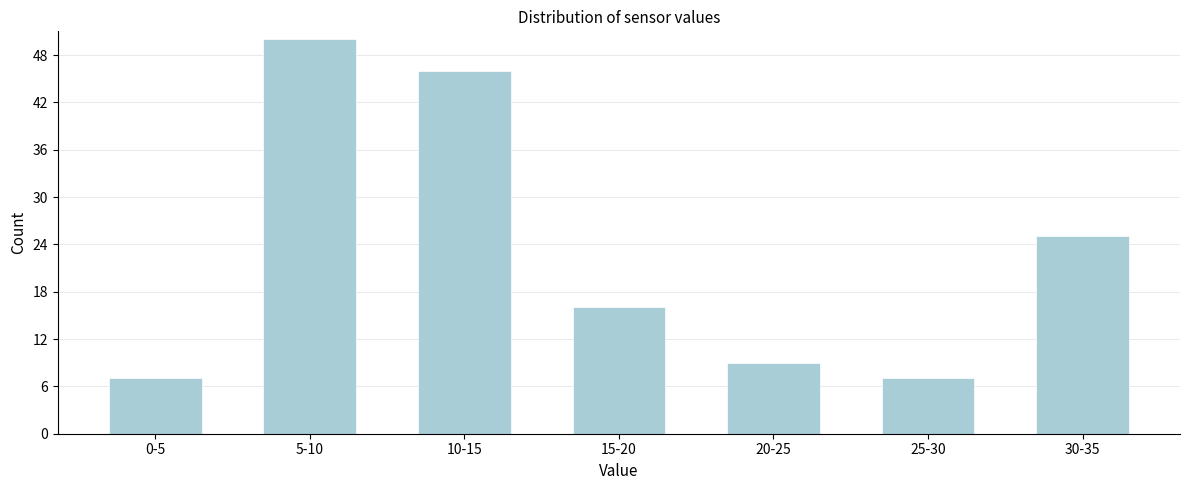

Reading right to left, transcribe all the data shown in this chart.

25	7	9	16	46	50	7